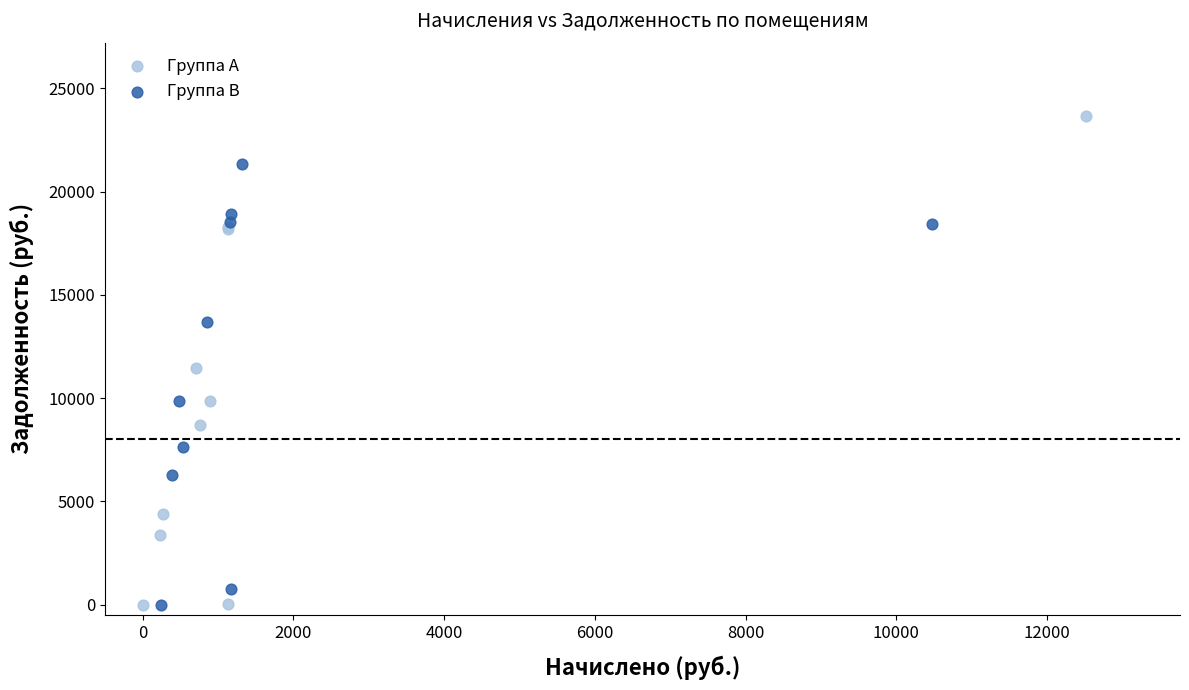

What are all the series names shown in the legend?

Группа A, Группа B